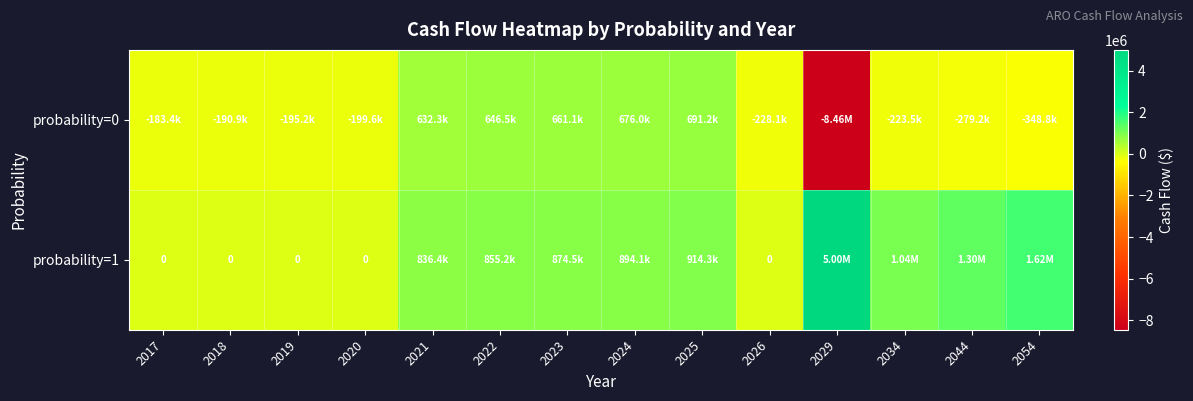

What is the difference between the second highest and minimum values in the probability=1 series?

1623201.0